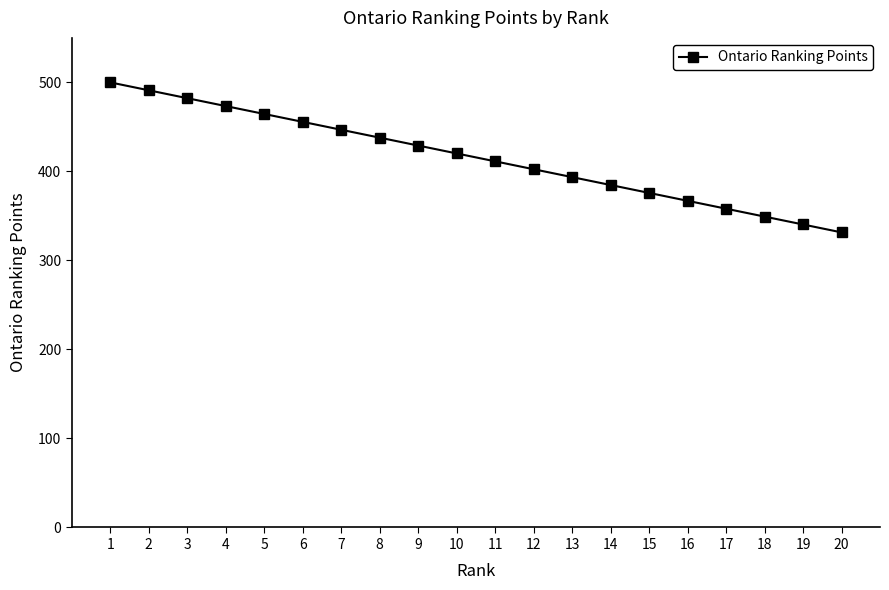

The value at 1 is 500.0. True or false?

True